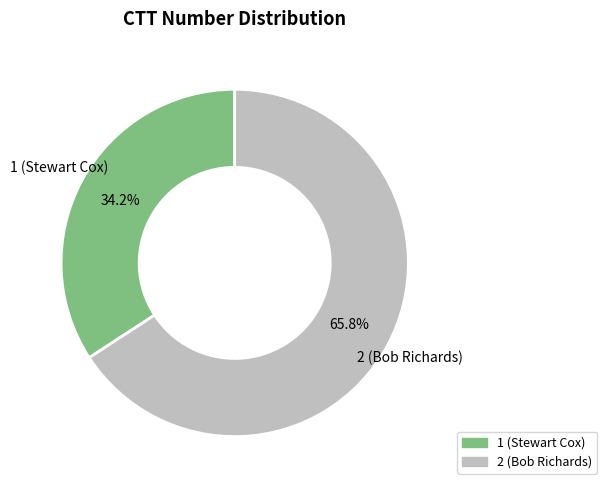

Is the sum of 2 (Bob Richards) and 1 (Stewart Cox) greater than half?

Yes